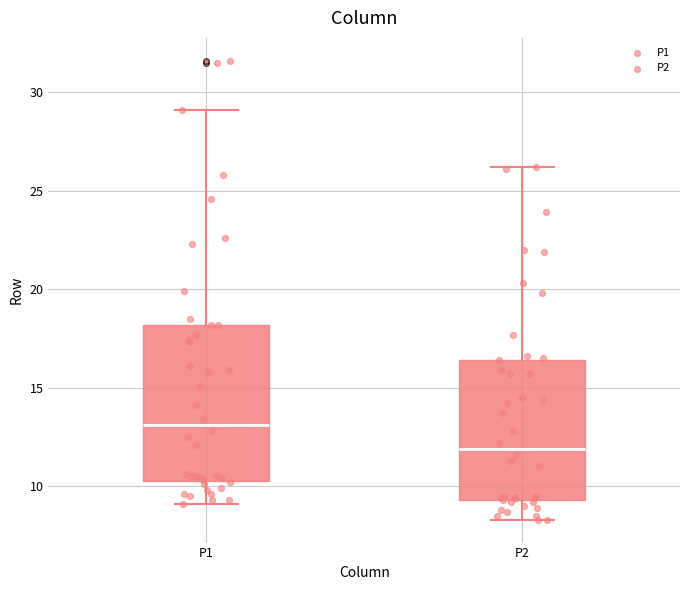

Reading left to right, read every box against the y-axis: the position of its median line, the range the box covers, and the ends of its whiskers. The values are not printed on the chart, so give them approximately, as read against the axis.

P1: median 13.0, box 10.5 to 18.0, whiskers 9.0 to 29.0
P2: median 12.0, box 9.5 to 16.5, whiskers 8.5 to 26.0